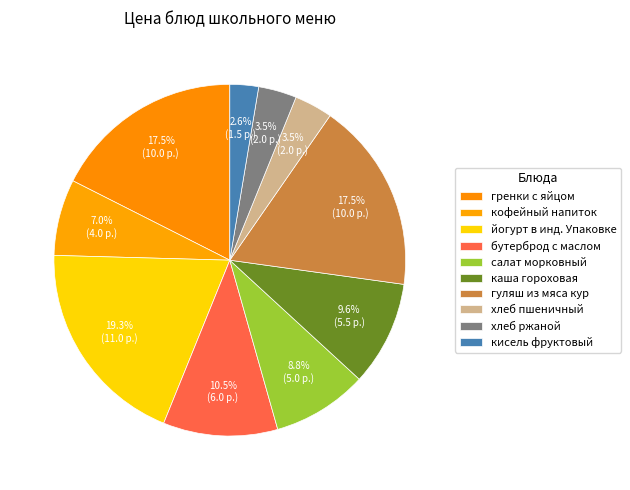

Does гуляш из мяса кур account for over 50% of the chart?

No